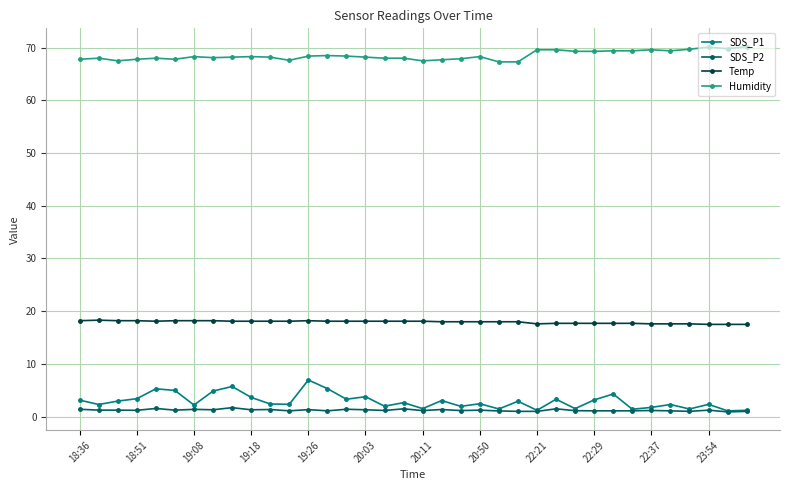

What is the value of the Humidity point at the 2nd from the left?

68.0